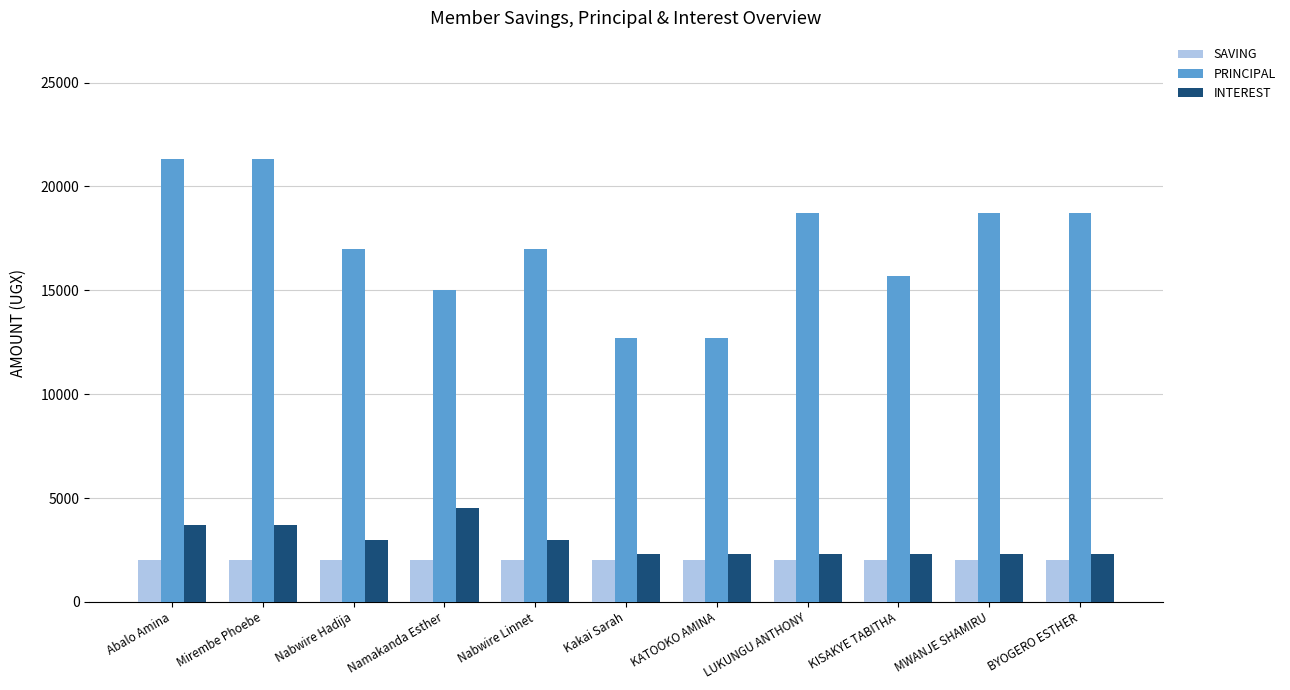

True or false: INTEREST has a value of 3000 at Nabwire Hadija.

True